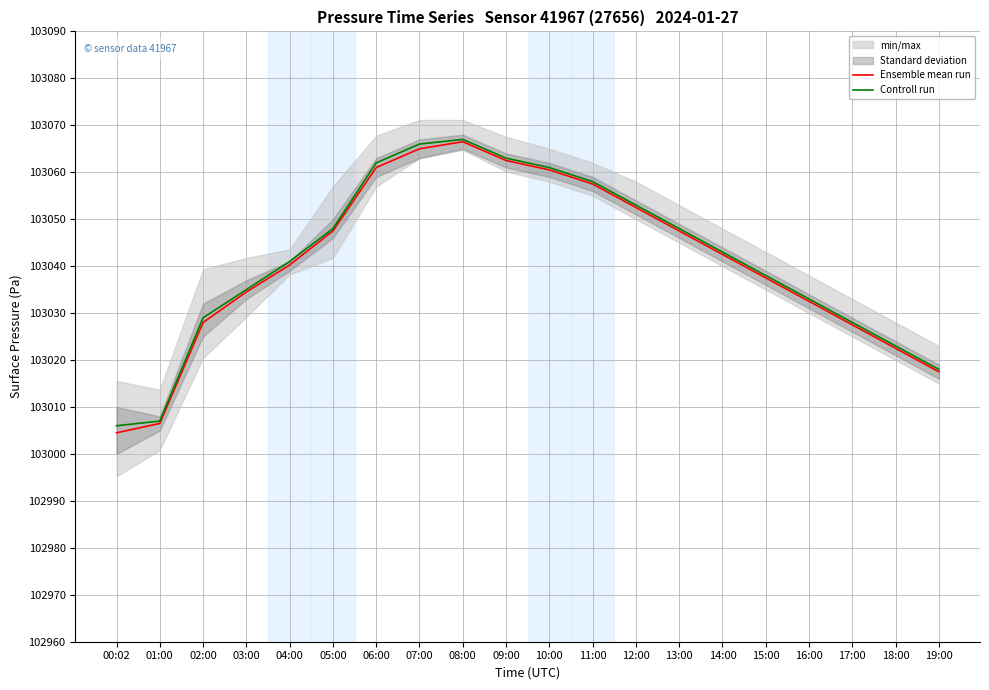

Reading right to left, transcribe all the data shown in this chart.

Ensemble mean run: 19:00=103017.5	18:00=103022.5	17:00=103027.5	16:00=103032.5	15:00=103037.5	14:00=103042.5	13:00=103047.5	12:00=103052.5	11:00=103057.5	10:00=103060.5	09:00=103062.5	08:00=103066.5	07:00=103065.0	06:00=103061.0	05:00=103047.5	04:00=103040.2	03:00=103034.5	02:00=103028.0	01:00=103006.5	00:02=103004.5
Controll run: 19:00=103018.0	18:00=103023.0	17:00=103028.0	16:00=103033.0	15:00=103038.0	14:00=103043.0	13:00=103048.0	12:00=103053.0	11:00=103058.0	10:00=103061.0	09:00=103063.0	08:00=103067.0	07:00=103066.0	06:00=103062.0	05:00=103048.0	04:00=103041.0	03:00=103035.0	02:00=103029.0	01:00=103007.0	00:02=103006.0